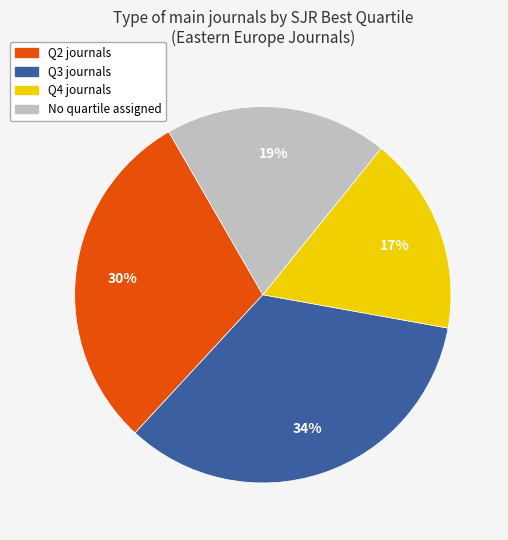

Is there any slice that represents more than half of the pie?

No